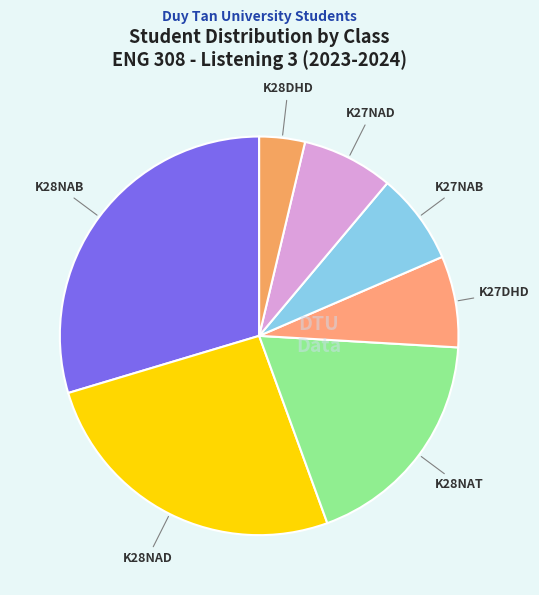

How many slices are in this pie chart?

7